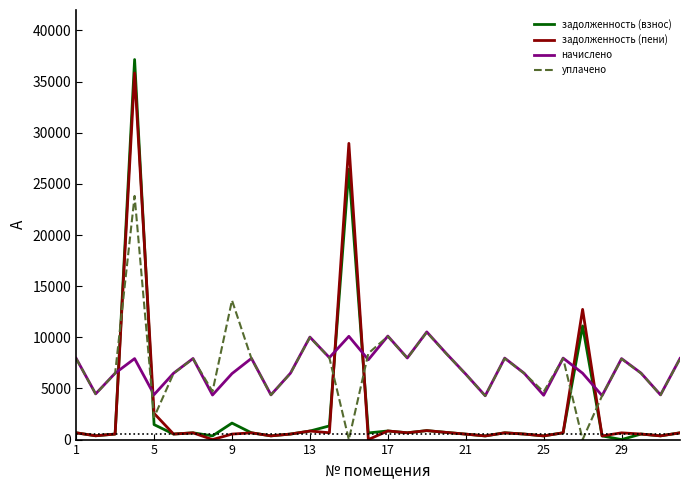

Which series has the widest spread of values?

задолженность (взнос)